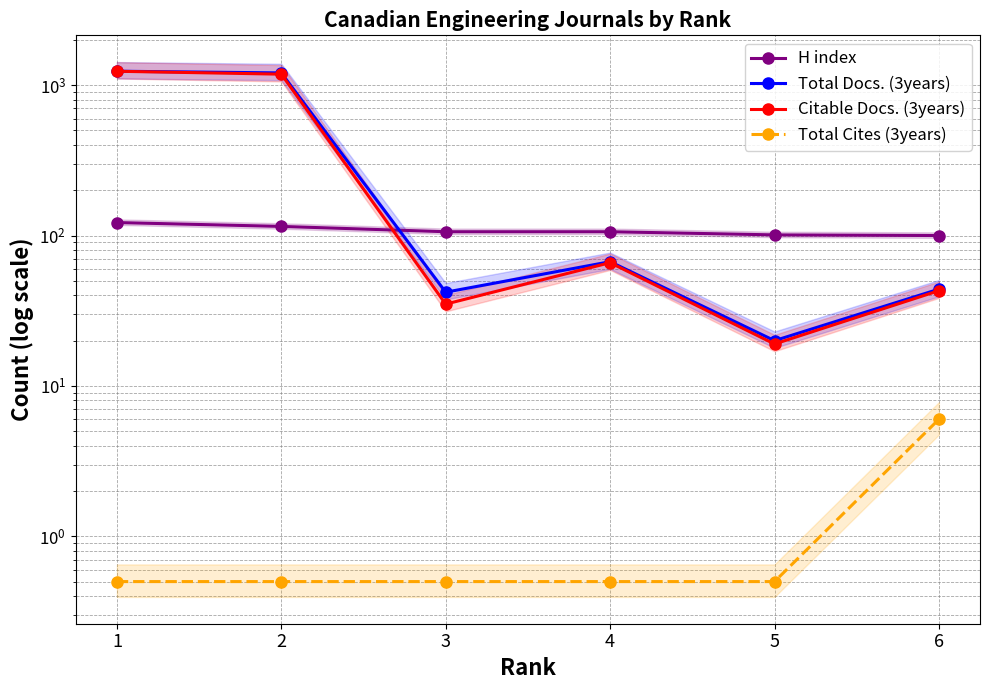

Reading left to right, transcribe all the data shown in this chart.

H index: 1=122.0	2=115.0	3=106.0	4=106.0	5=101.0	6=100.0
Total Docs. (3years): 1=1238.0	2=1206.0	3=42.0	4=67.0	5=20.0	6=44.0
Citable Docs. (3years): 1=1237.0	2=1183.0	3=35.0	4=66.0	5=19.0	6=43.0
Total Cites (3years): 1=0.5	2=0.5	3=0.5	4=0.5	5=0.5	6=6.0